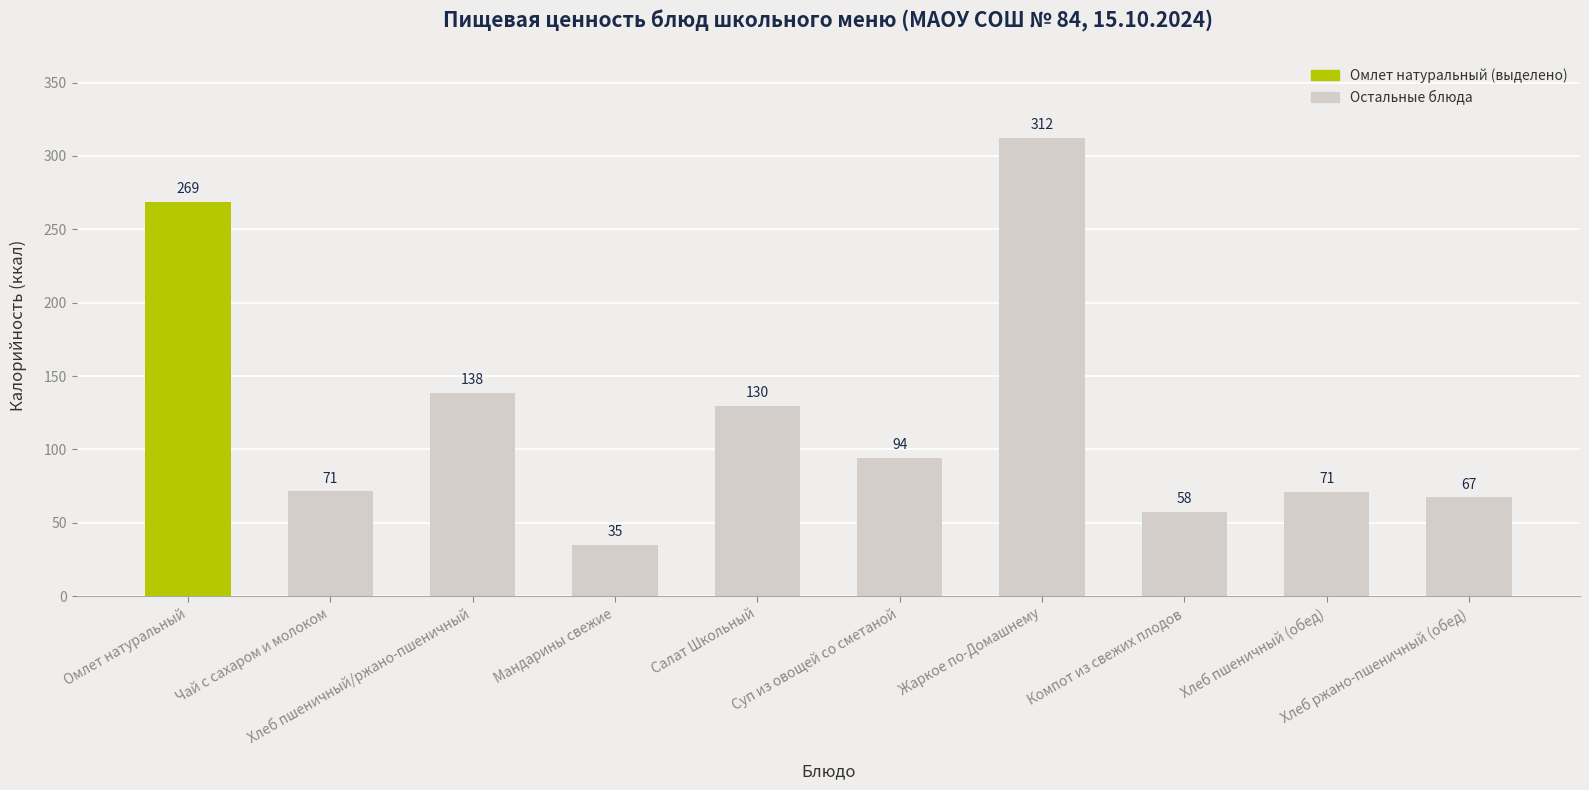

At which label is the value closest to 173?

Хлеб пшеничный/ржано-пшеничный